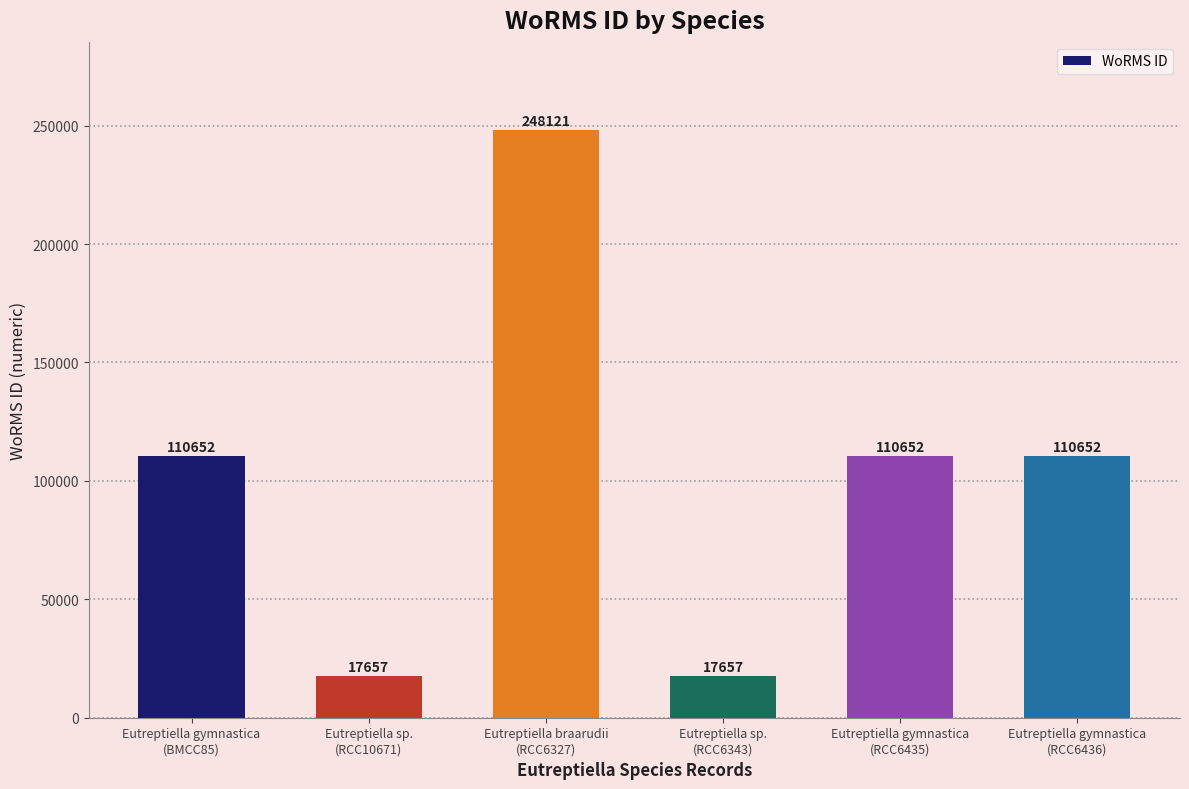

What is the difference between the maximum and minimum values?

230464